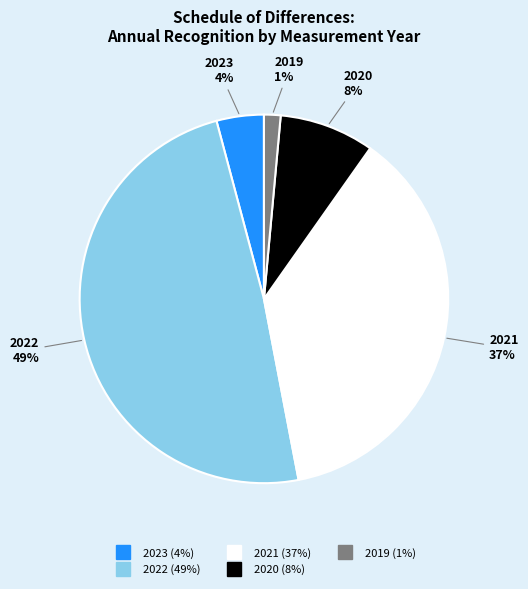

Is there a majority slice in this chart?

No